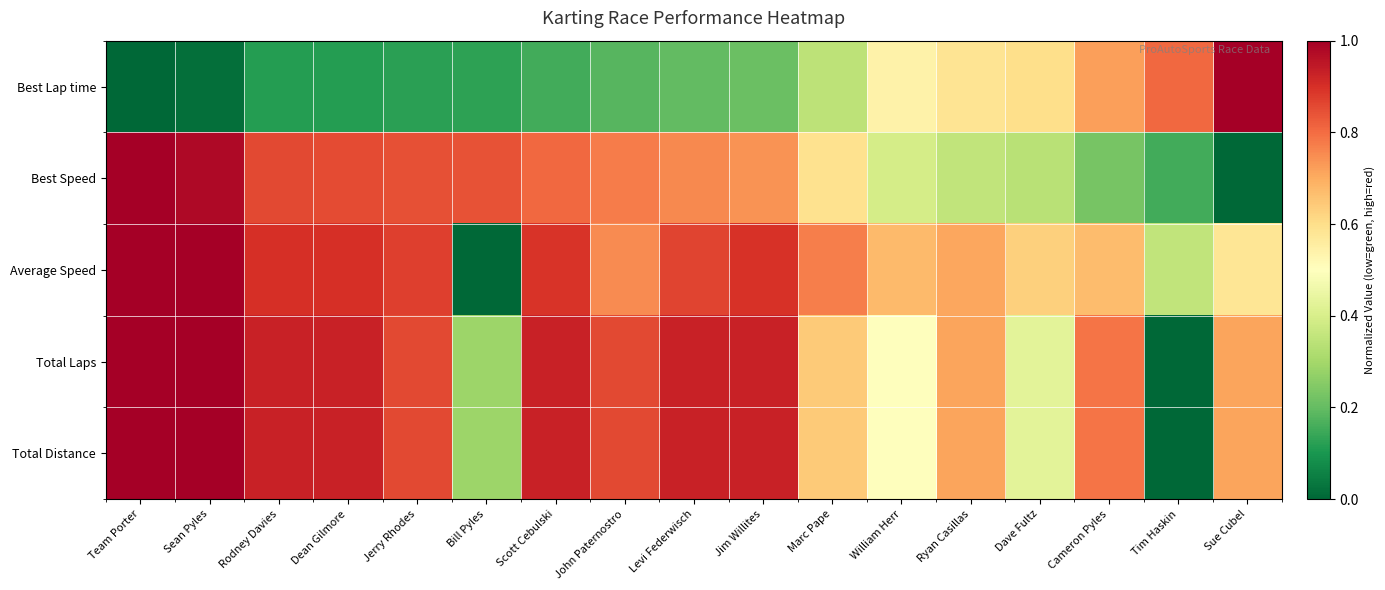

Reading left to right, list all the values displayed in this chart.

Best Lap time: Team Porter=0.0	Sean Pyles=0.0	Rodney Davies=0.1	Dean Gilmore=0.1	Jerry Rhodes=0.1	Bill Pyles=0.1	Scott Cebulski=0.2	John Paternostro=0.2	Levi Federwisch=0.2	Jim Willites=0.2	Marc Pape=0.3	William Herr=0.5	Ryan Casillas=0.6	Dave Fultz=0.6	Cameron Pyles=0.7	Tim Haskin=0.8	Sue Cubel=1.0
Best Speed: Team Porter=1.0	Sean Pyles=1.0	Rodney Davies=0.9	Dean Gilmore=0.9	Jerry Rhodes=0.8	Bill Pyles=0.8	Scott Cebulski=0.8	John Paternostro=0.8	Levi Federwisch=0.8	Jim Willites=0.7	Marc Pape=0.6	William Herr=0.4	Ryan Casillas=0.4	Dave Fultz=0.3	Cameron Pyles=0.2	Tim Haskin=0.2	Sue Cubel=0.0
Average Speed: Team Porter=1.0	Sean Pyles=1.0	Rodney Davies=0.9	Dean Gilmore=0.9	Jerry Rhodes=0.9	Bill Pyles=0.0	Scott Cebulski=0.9	John Paternostro=0.8	Levi Federwisch=0.9	Jim Willites=0.9	Marc Pape=0.8	William Herr=0.7	Ryan Casillas=0.7	Dave Fultz=0.6	Cameron Pyles=0.7	Tim Haskin=0.4	Sue Cubel=0.6
Total Laps: Team Porter=1.0	Sean Pyles=1.0	Rodney Davies=0.9	Dean Gilmore=0.9	Jerry Rhodes=0.9	Bill Pyles=0.3	Scott Cebulski=0.9	John Paternostro=0.9	Levi Federwisch=0.9	Jim Willites=0.9	Marc Pape=0.6	William Herr=0.5	Ryan Casillas=0.7	Dave Fultz=0.4	Cameron Pyles=0.8	Tim Haskin=0.0	Sue Cubel=0.7
Total Distance: Team Porter=1.0	Sean Pyles=1.0	Rodney Davies=0.9	Dean Gilmore=0.9	Jerry Rhodes=0.9	Bill Pyles=0.3	Scott Cebulski=0.9	John Paternostro=0.9	Levi Federwisch=0.9	Jim Willites=0.9	Marc Pape=0.6	William Herr=0.5	Ryan Casillas=0.7	Dave Fultz=0.4	Cameron Pyles=0.8	Tim Haskin=0.0	Sue Cubel=0.7